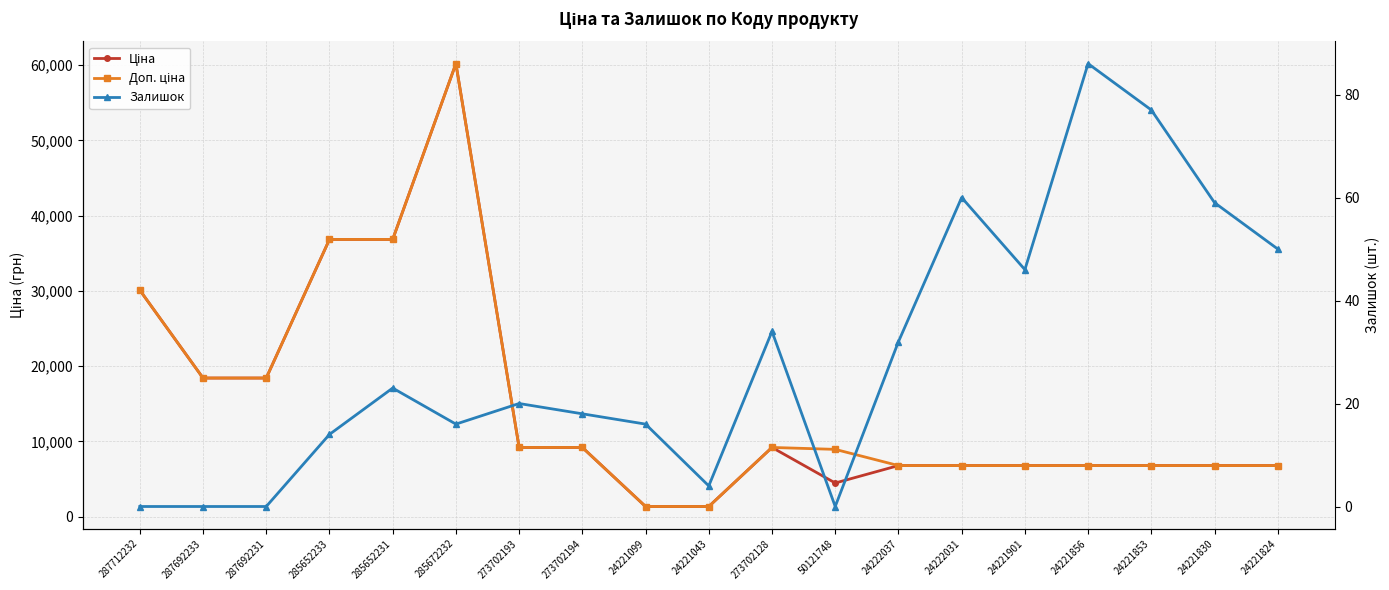

True or false: Доп. ціна has more than 0 points higher than both neighbors.

True